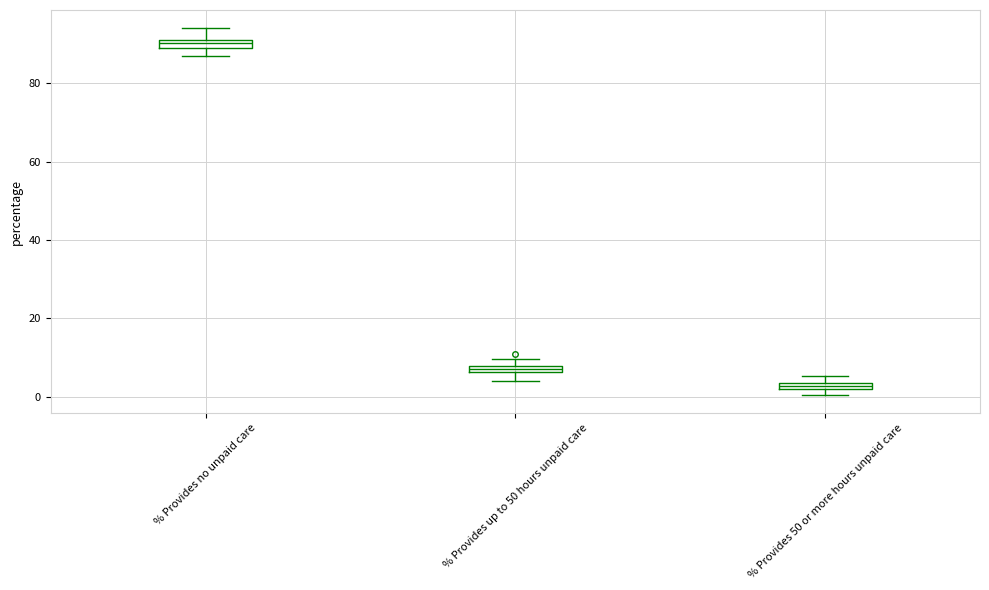

Which box's median line is the lowest?

% Provides 50 or more hours unpaid care